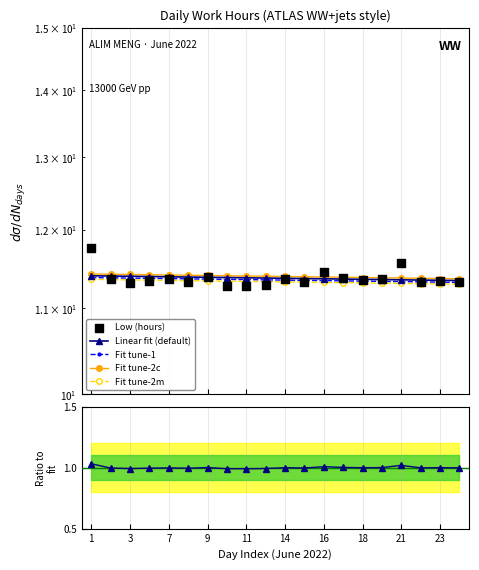

Which series contains the highest Y value?

Low (hours)